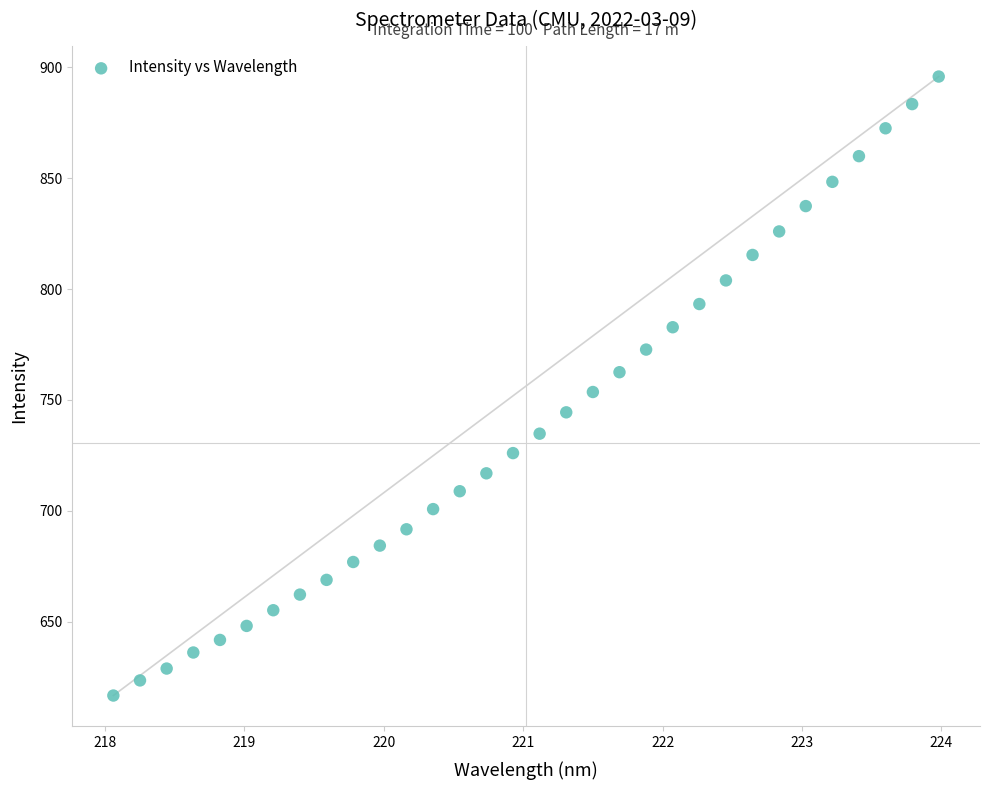

What is the range of Y values (max minus min)?

279.2